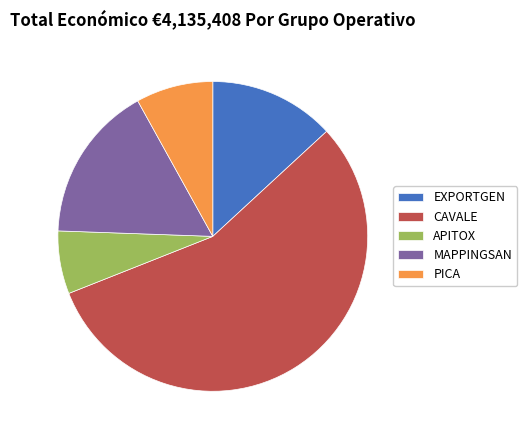

The APITOX slice represents 1% of the pie. True or false?

False